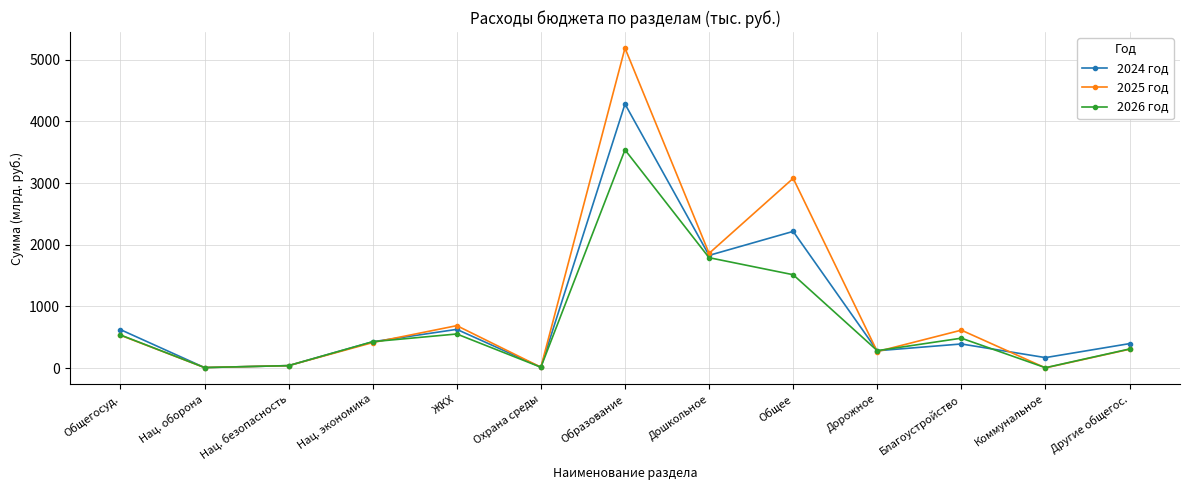

At which label is 2025 год closest to 2596?

Общее